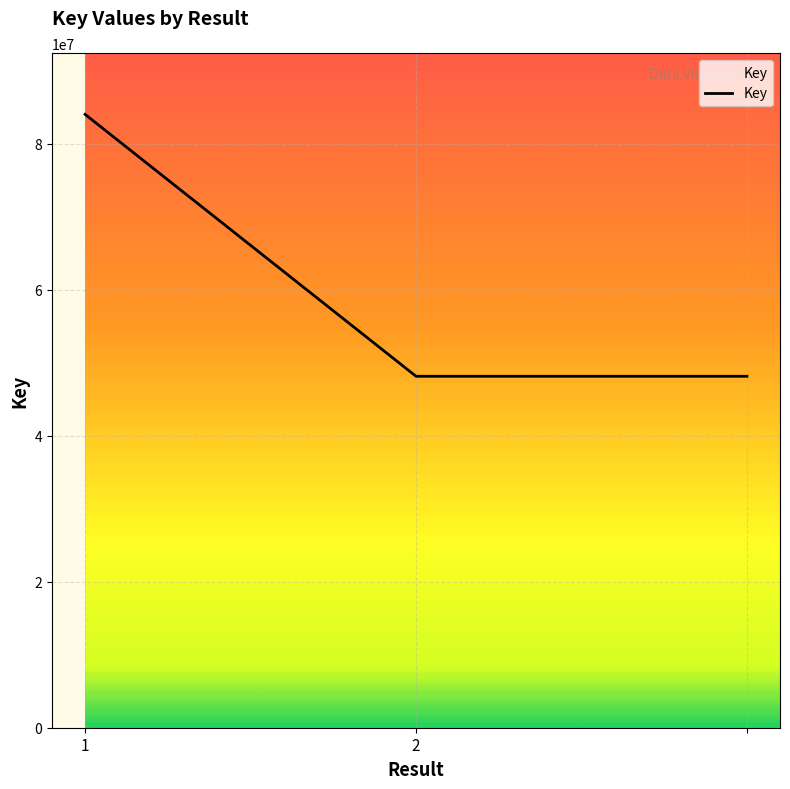

Count the number of categories in the chart.

3